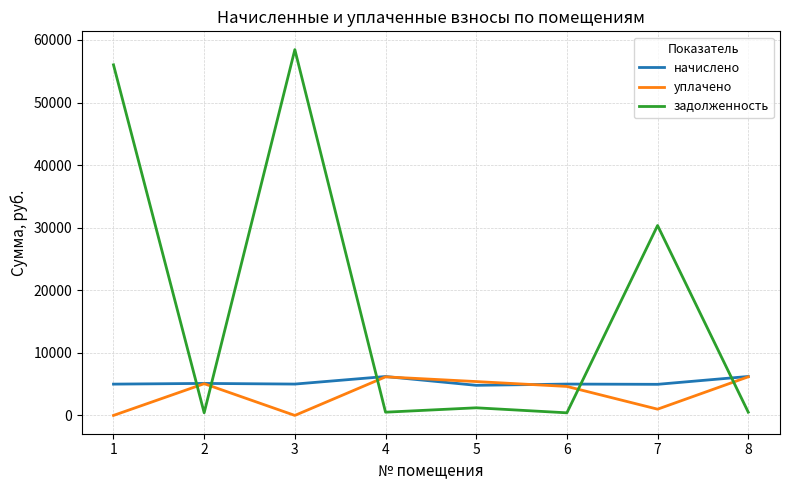

Between 3 and 8, which series saw the biggest shift?

задолженность